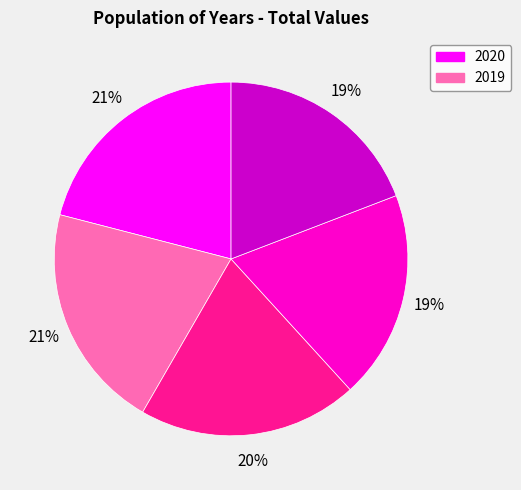

Is there a majority slice in this chart?

No